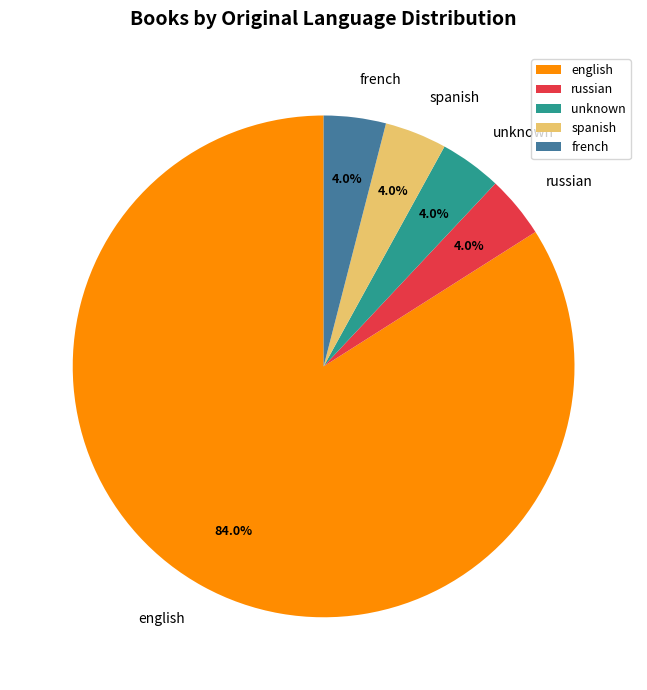

How many segments does this pie chart have?

5